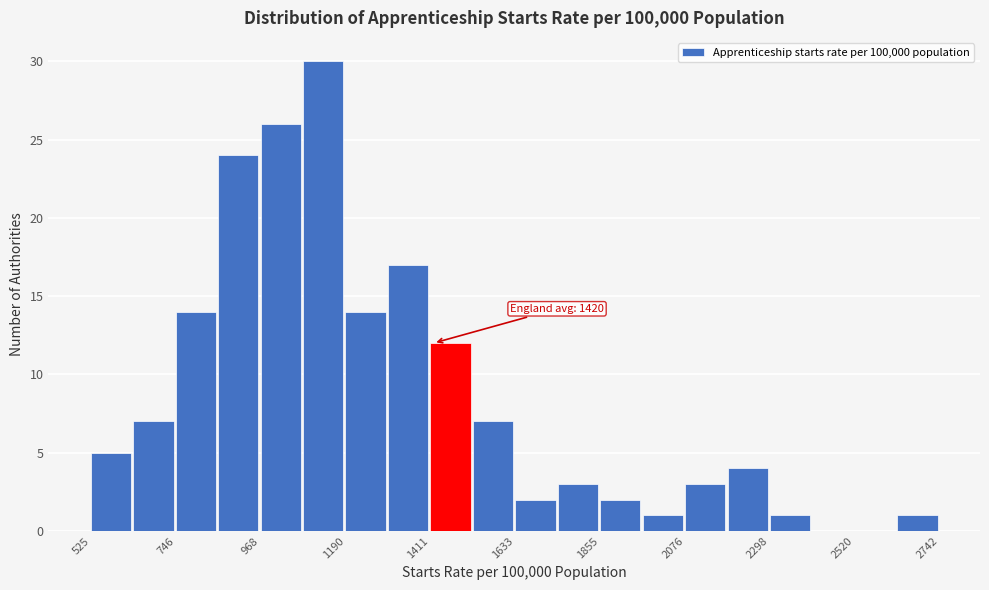

Around what value on the x-axis is the tallest bar? Give the approximate position of its centre, as read against the axis.

1150